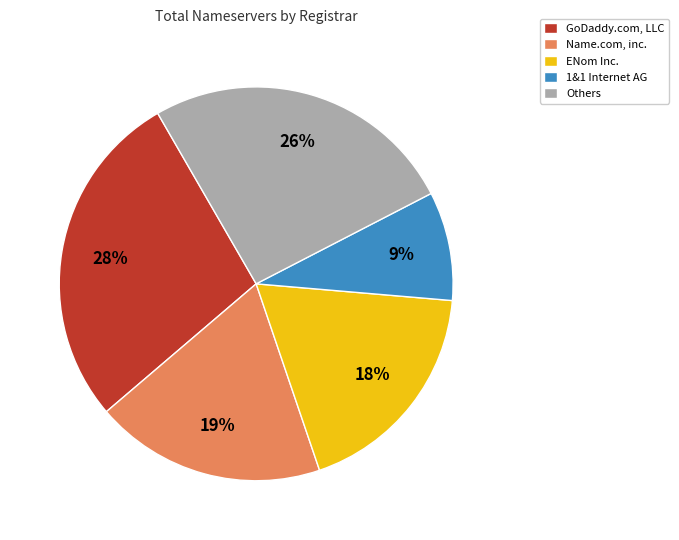

How many segments does this pie chart have?

5